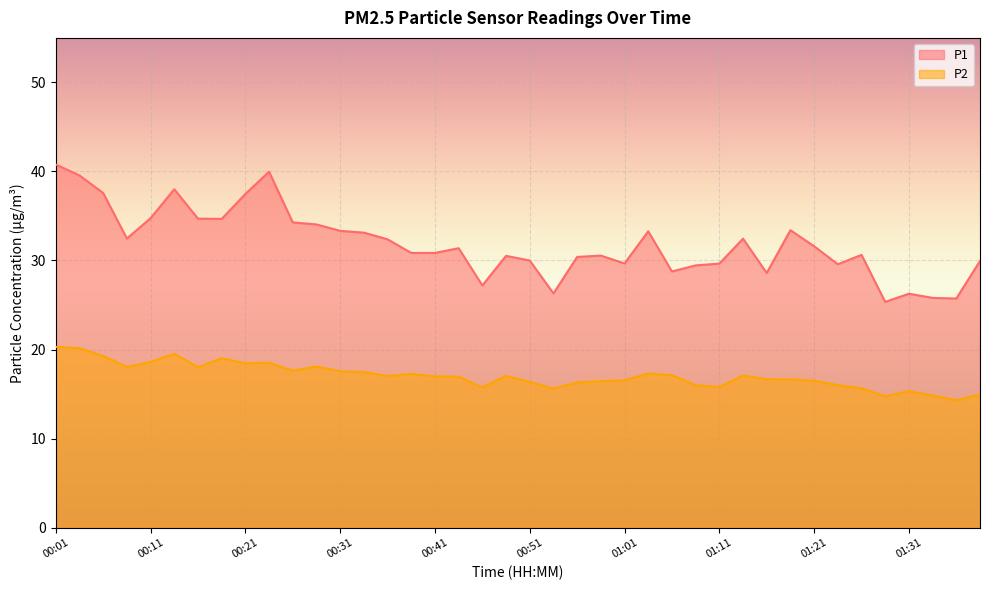

What is the difference between the maximum and minimum values in the P2 series?

6.0